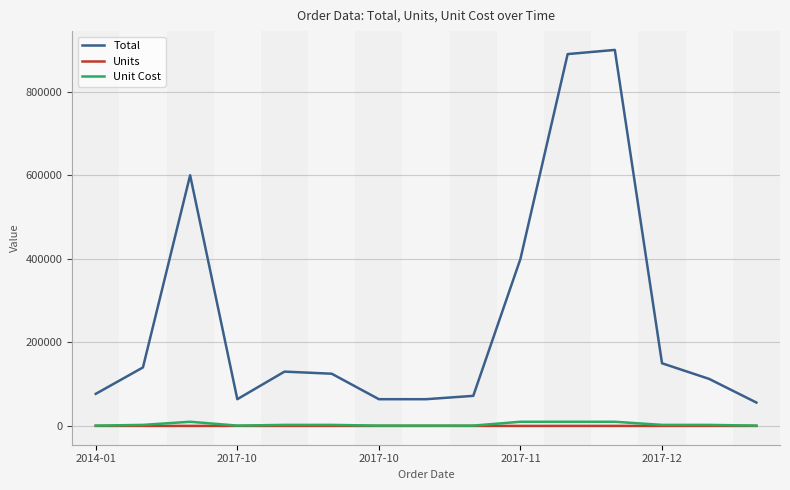

Which series has the largest total across all categories?

Total